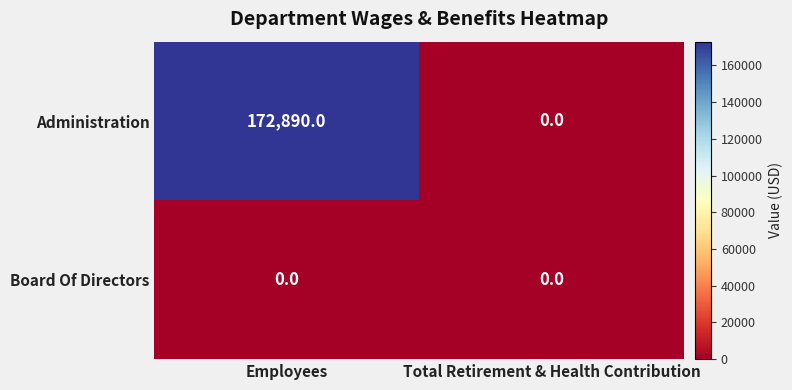

List the series in order of their overall mean, lowest first.

Board Of Directors, Administration